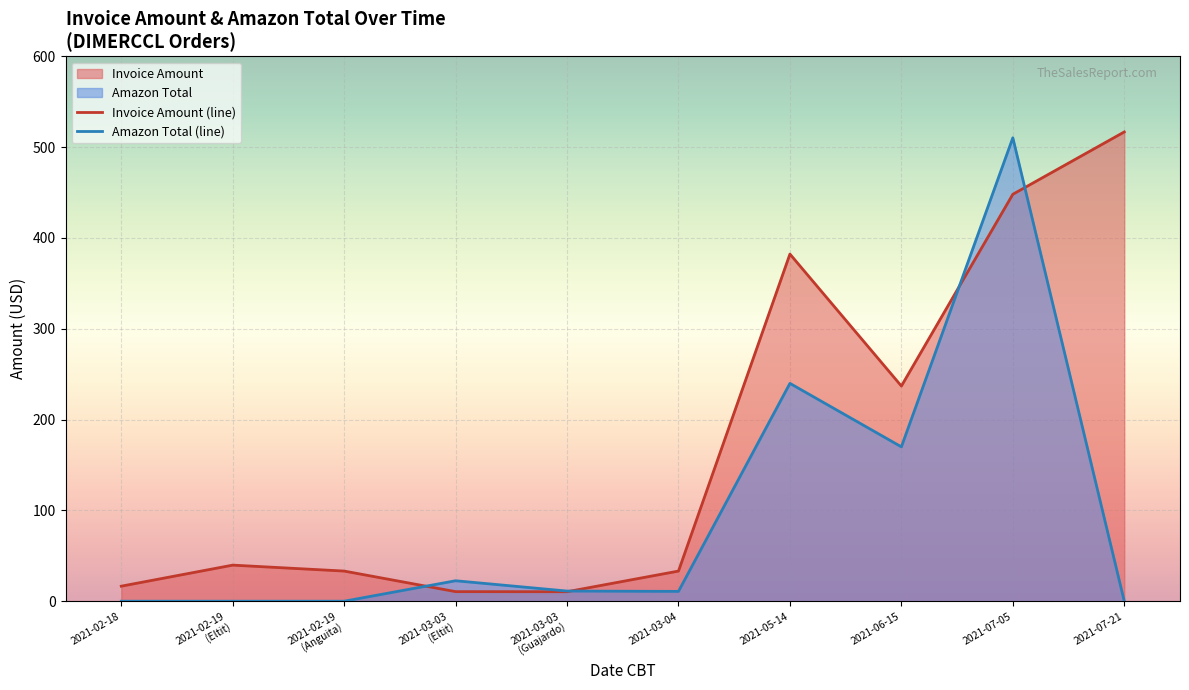

Which series changed the most between 2021-06-15 and 2021-07-05?

Amazon Total (line)